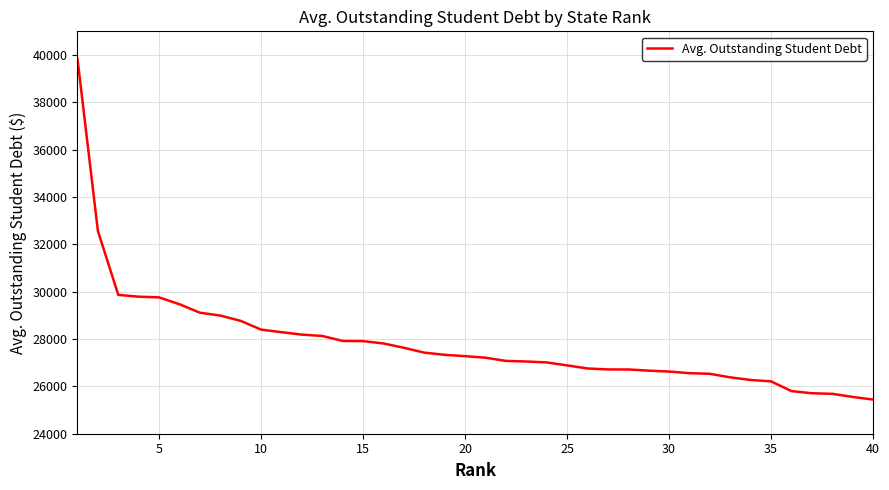

What is the greatest value displayed?

39832.1